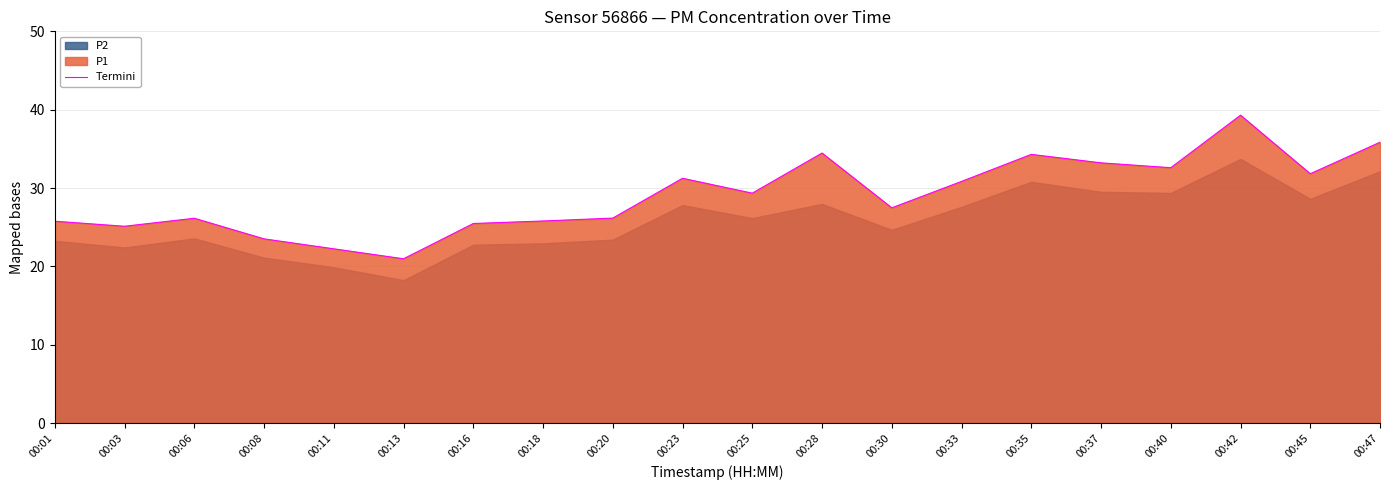

What is the value of the 7th point from the left?

25.5